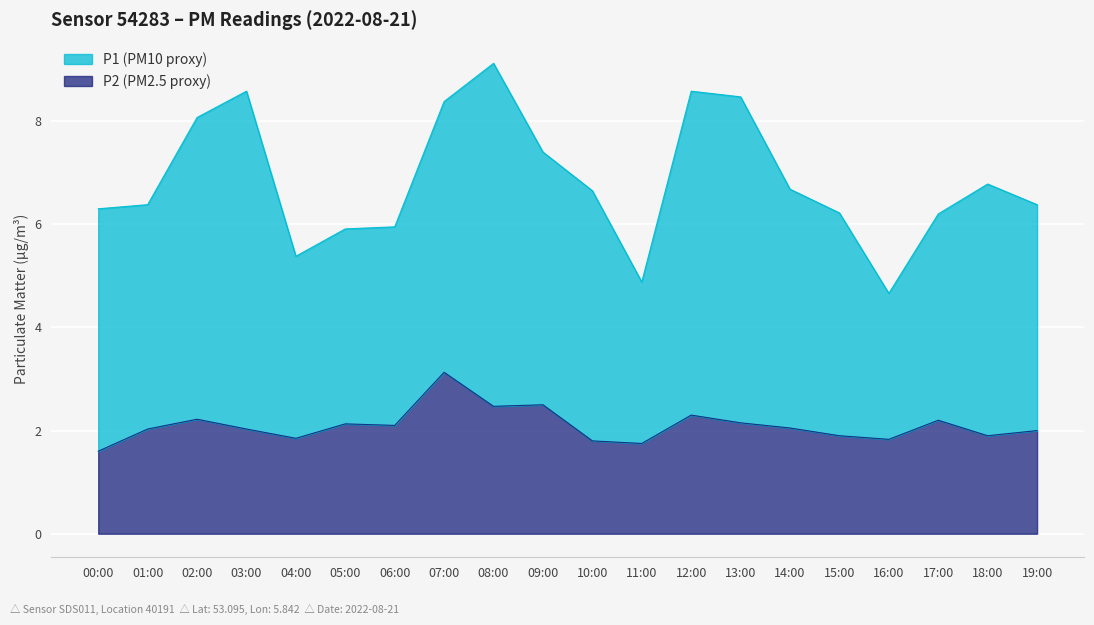

True or false: there are more than 2 points higher than both neighbors.

True